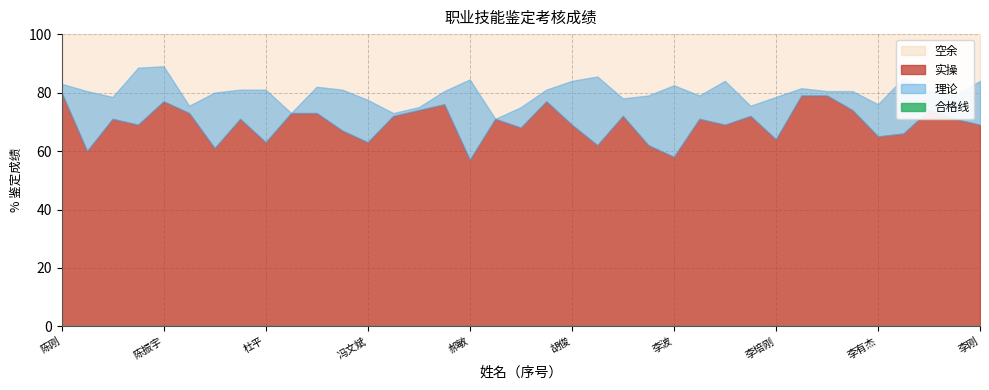

In 理论, how many points are lower than both neighbors (excluding endpoints)?

10